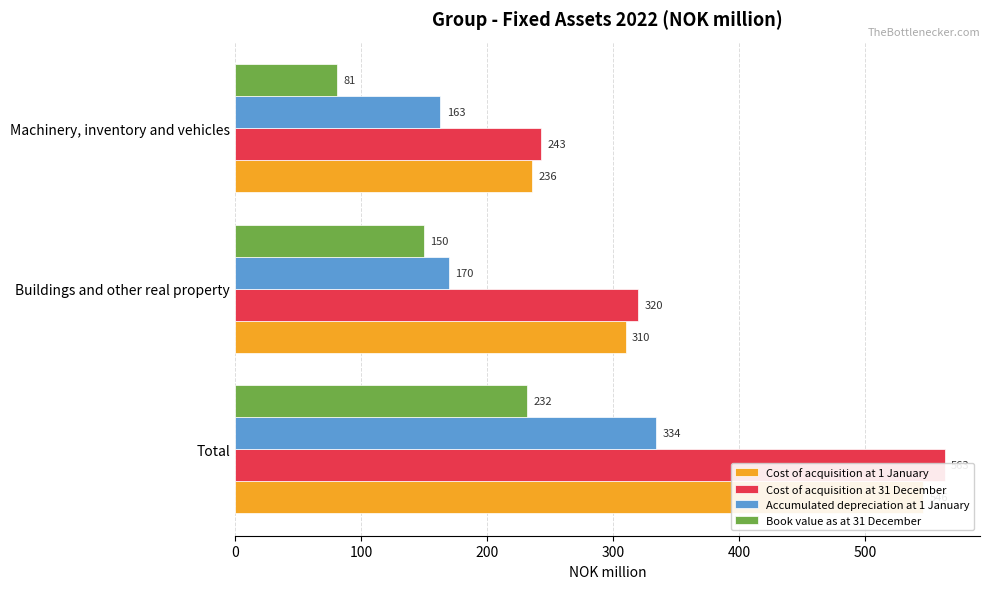

How many bars are there in total?

12